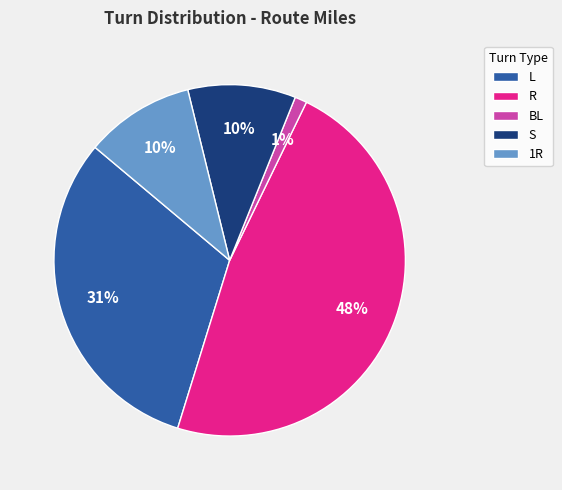

To the nearest percent, what percentage of the pie is R?

48%